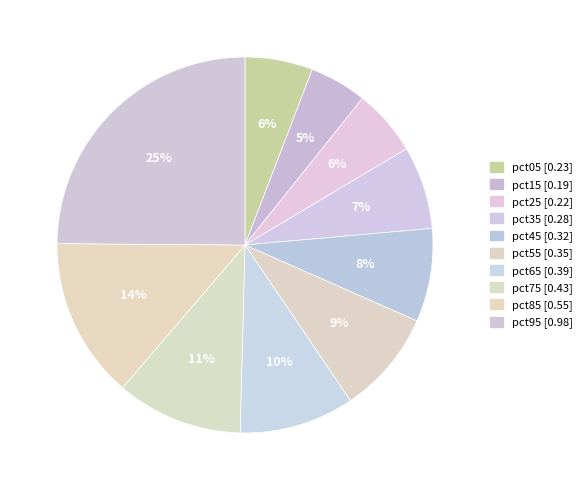

How many segments does this pie chart have?

10